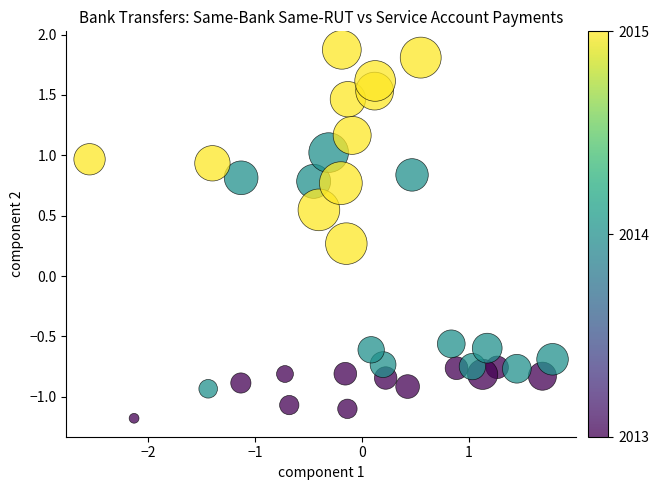

What is the range of X values (max minus min)?

4.3